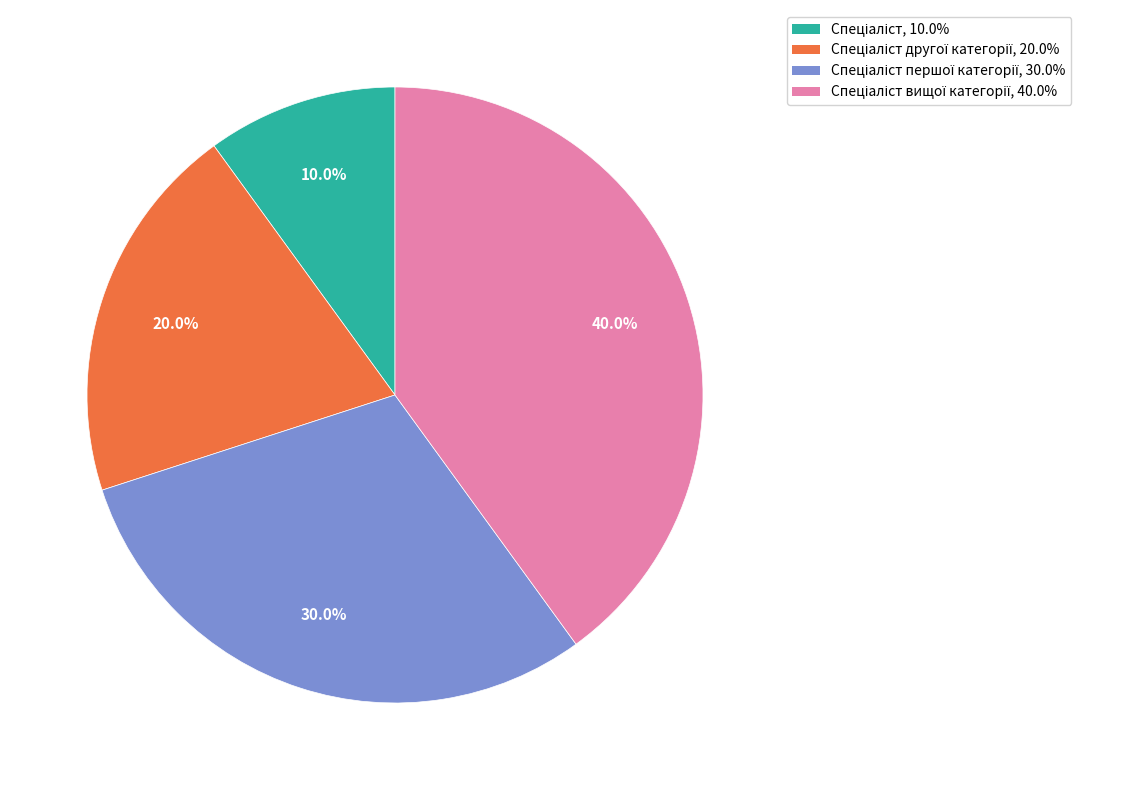

Does any single category account for the majority?

No